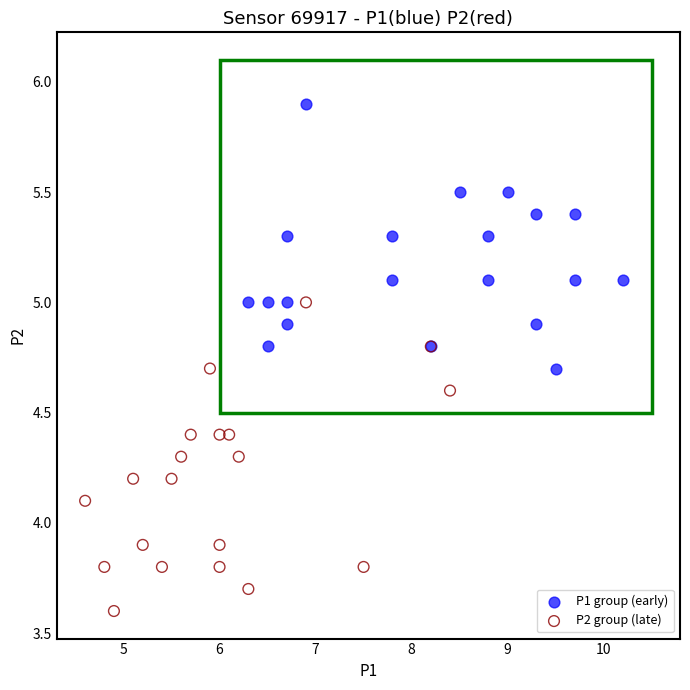

Which series contains the lowest Y value?

P2 group (late)